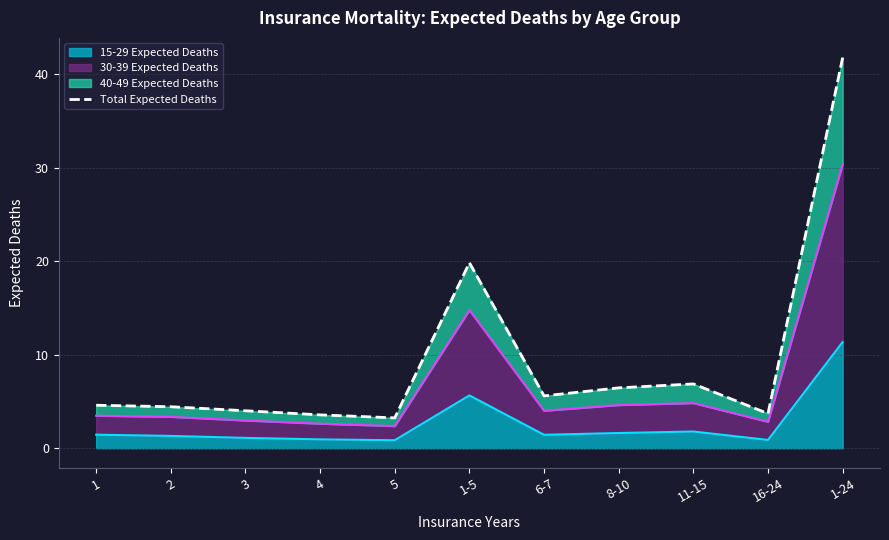

Which label corresponds to the smallest value in the chart?

5